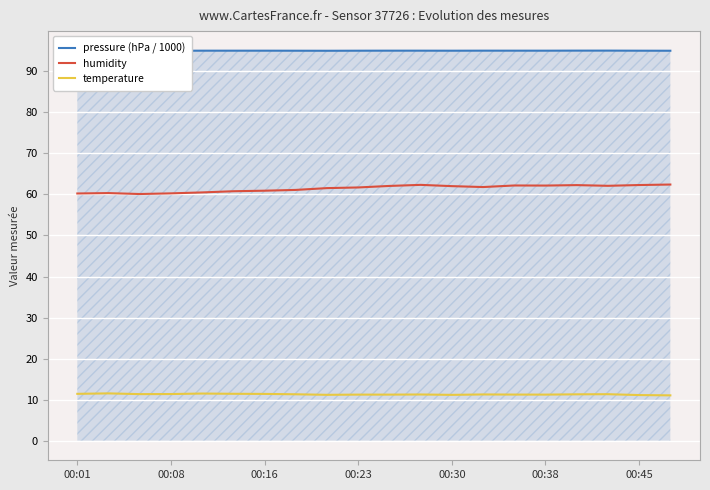

The humidity series shows 62.1 at 00:38. True or false?

True